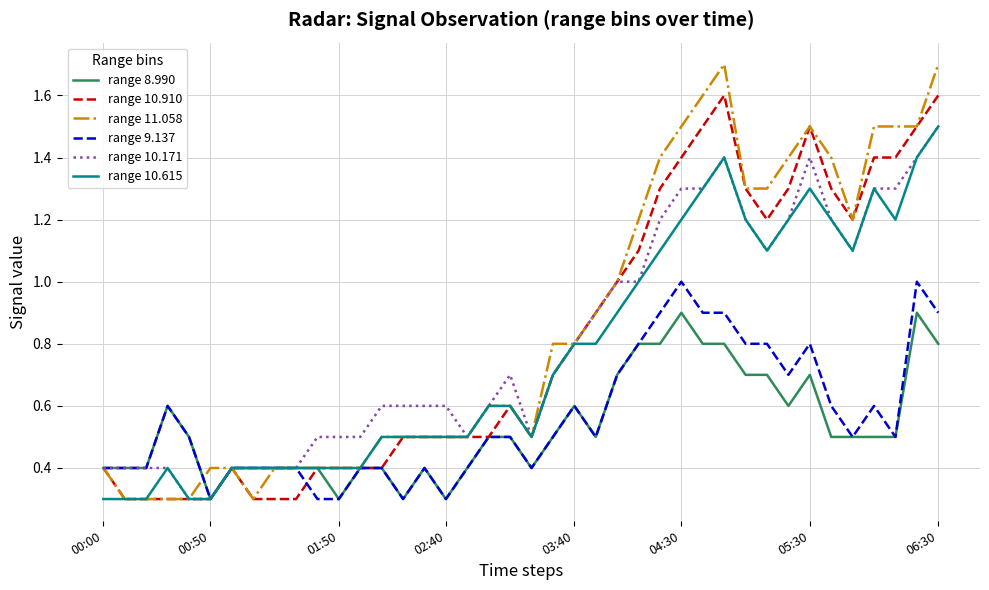

What is the greatest value displayed?

1.7